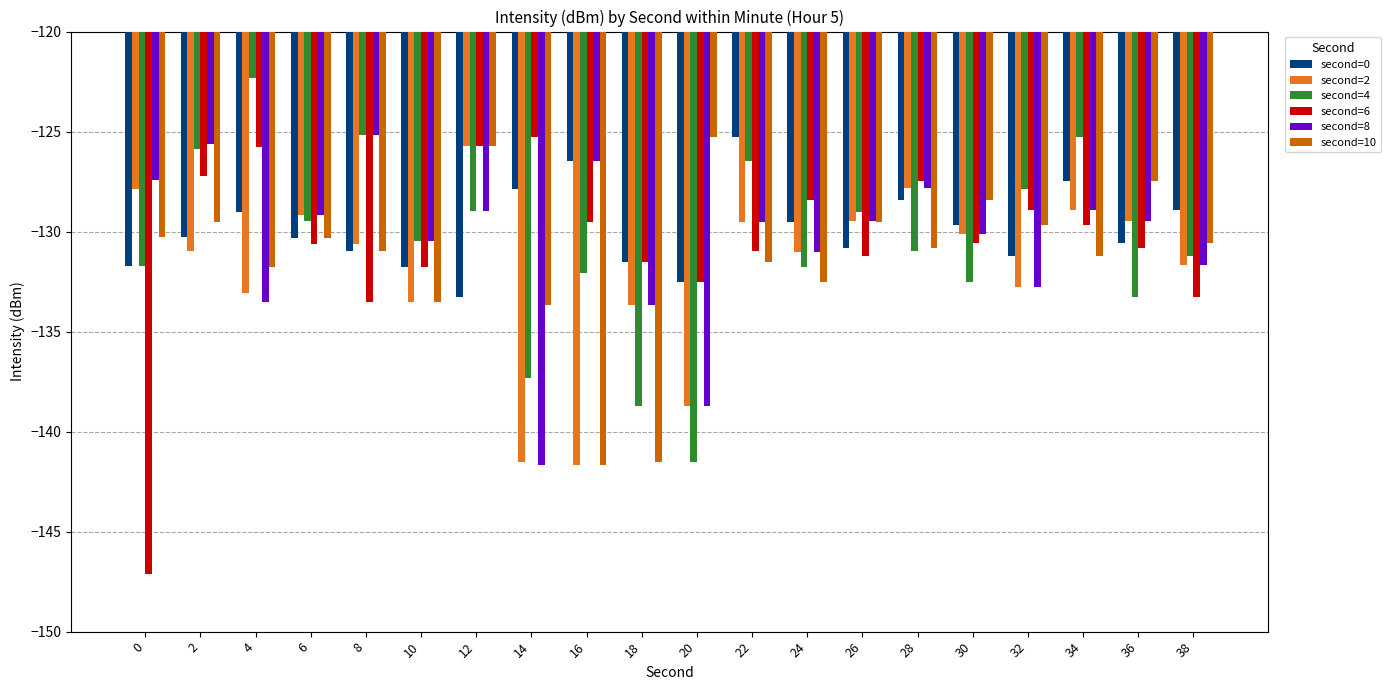

Is the value of second=2 at 20 greater than the value of second=10 at 10?

No